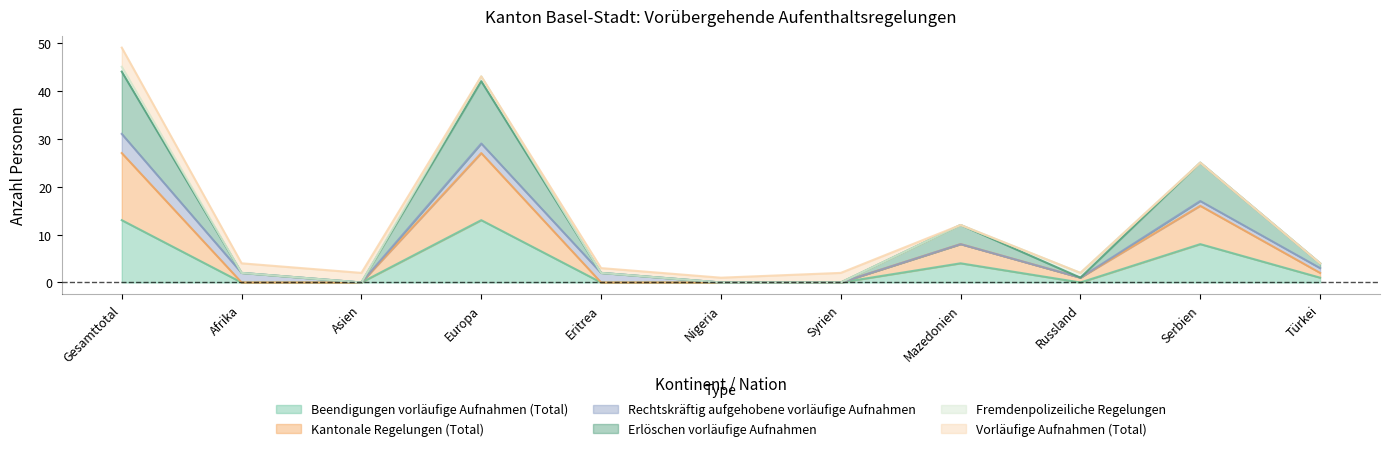

The Erlöschen vorläufige Aufnahmen series shows 25 at Serbien. True or false?

True